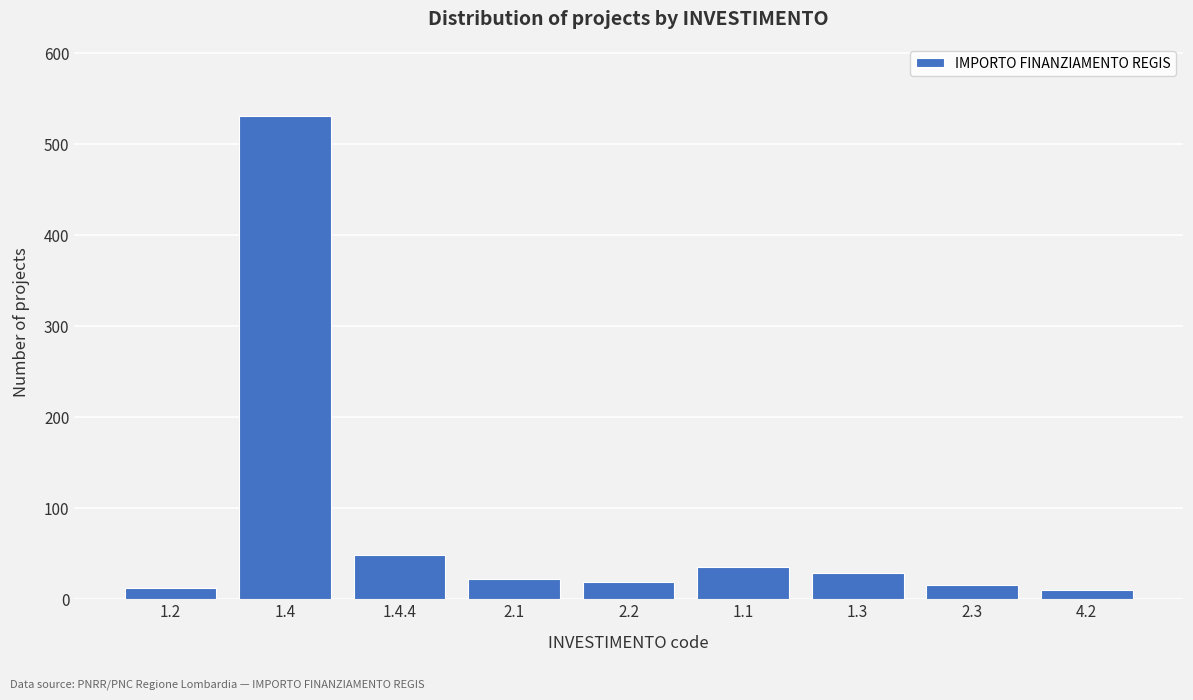

Where is the data nearest to the value 270?

1.4.4